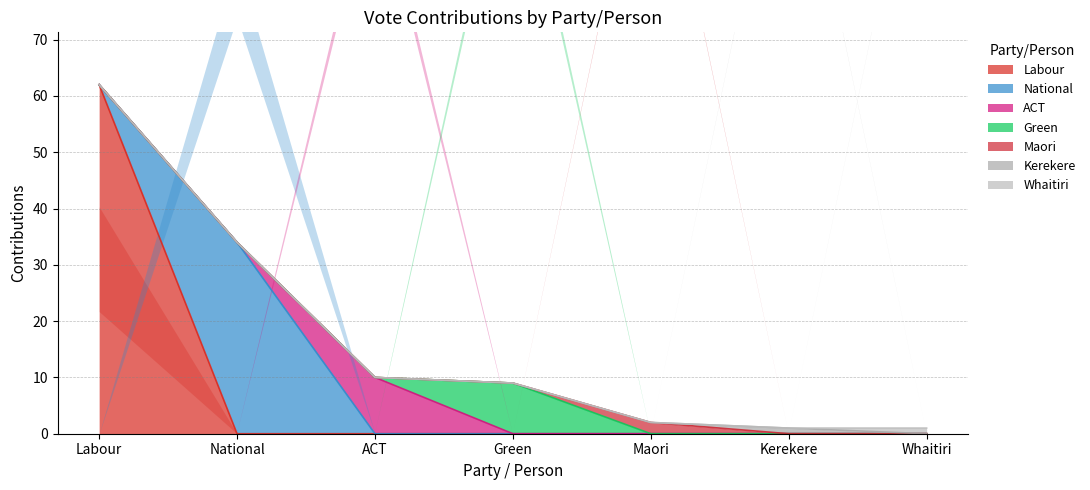

Does the chart display data point markers on the line(s)?

No